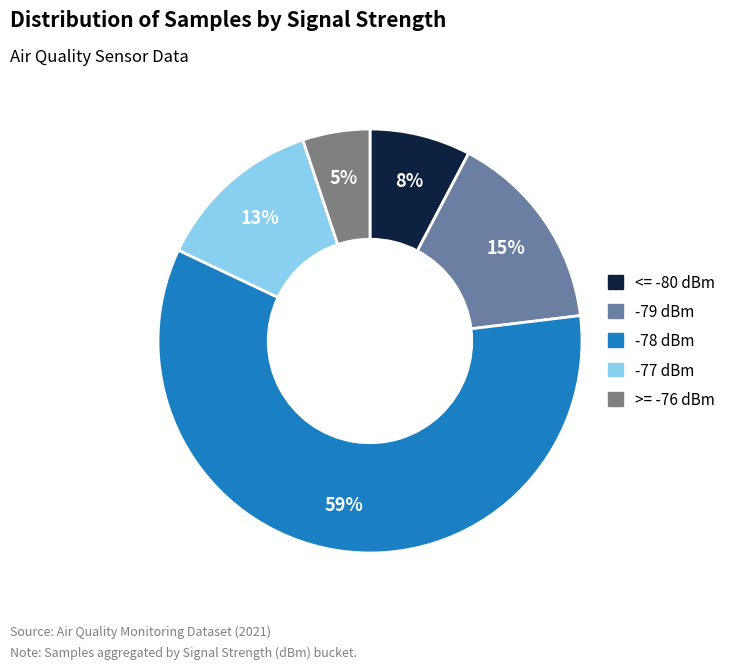

Count the number of slices in the pie.

5